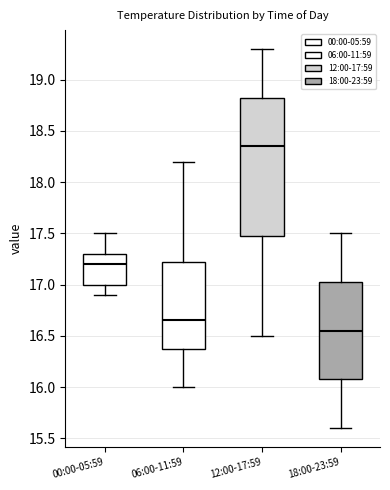

Reading left to right, read every box against the y-axis: the position of its median line, the range the box covers, and the ends of its whiskers. The values are not printed on the chart, so give them approximately, as read against the axis.

00:00-05:59: median 17.20, box 17.00 to 17.30, whiskers 16.90 to 17.50
06:00-11:59: median 16.65, box 16.40 to 17.25, whiskers 16.00 to 18.20
12:00-17:59: median 18.35, box 17.50 to 18.85, whiskers 16.50 to 19.30
18:00-23:59: median 16.55, box 16.10 to 17.05, whiskers 15.60 to 17.50